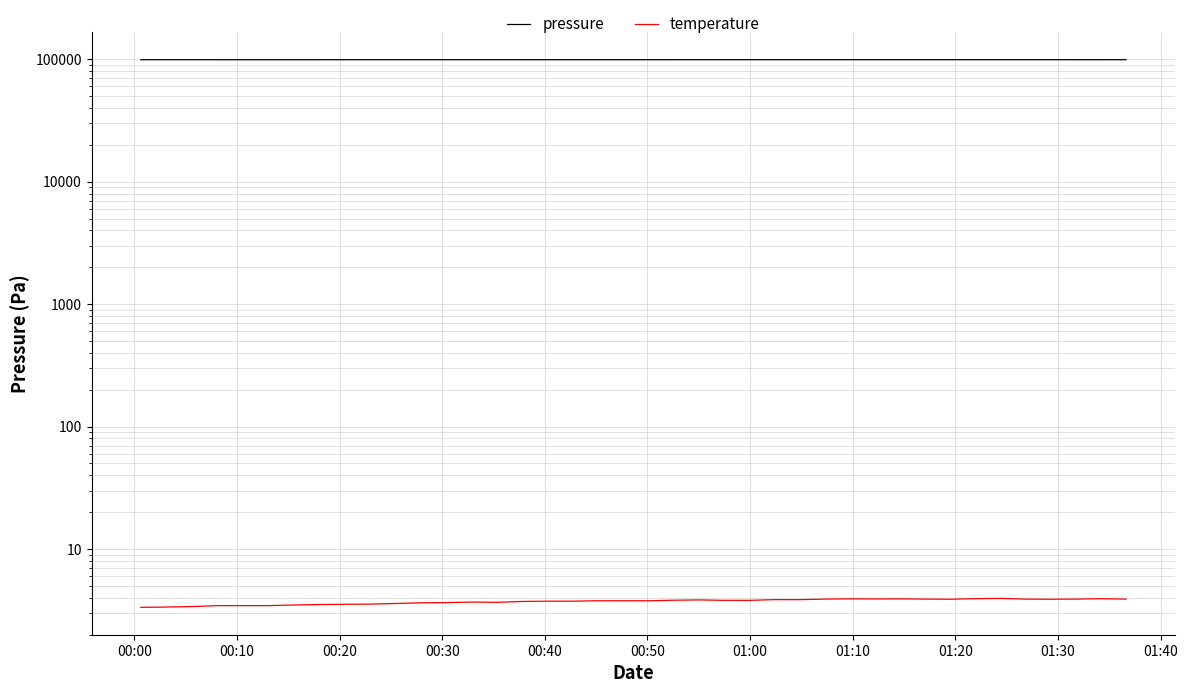

Rank the series by their average value, from highest to lowest.

pressure, temperature